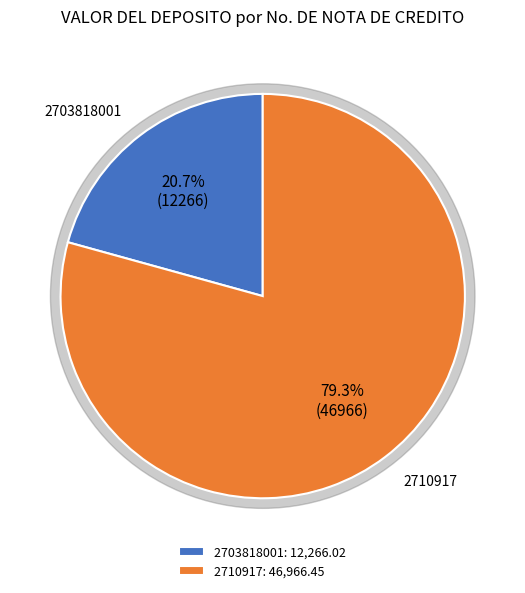

What portion of the pie excludes 2710917?

20.7%